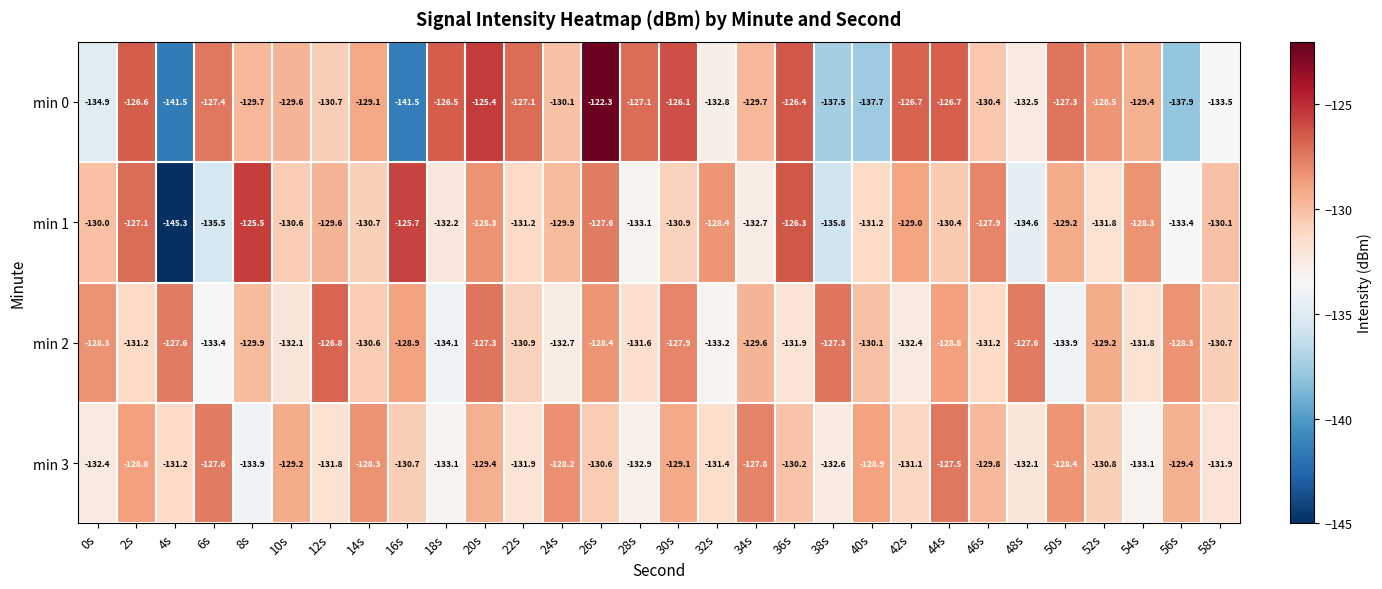

What is the sum of all min 1 values?

-3922.3